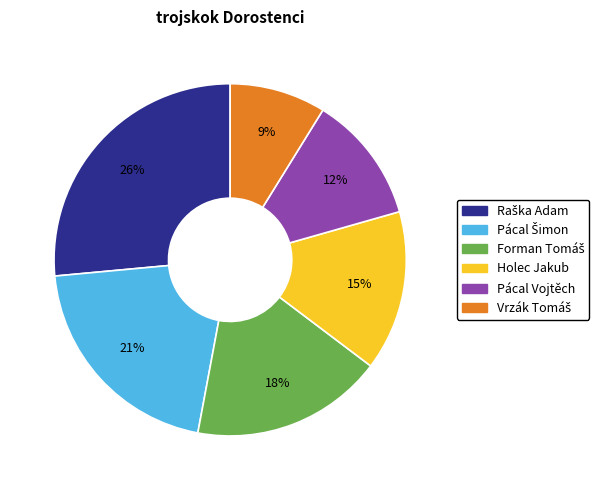

True or false: Holec Jakub accounts for 15% of the total.

True